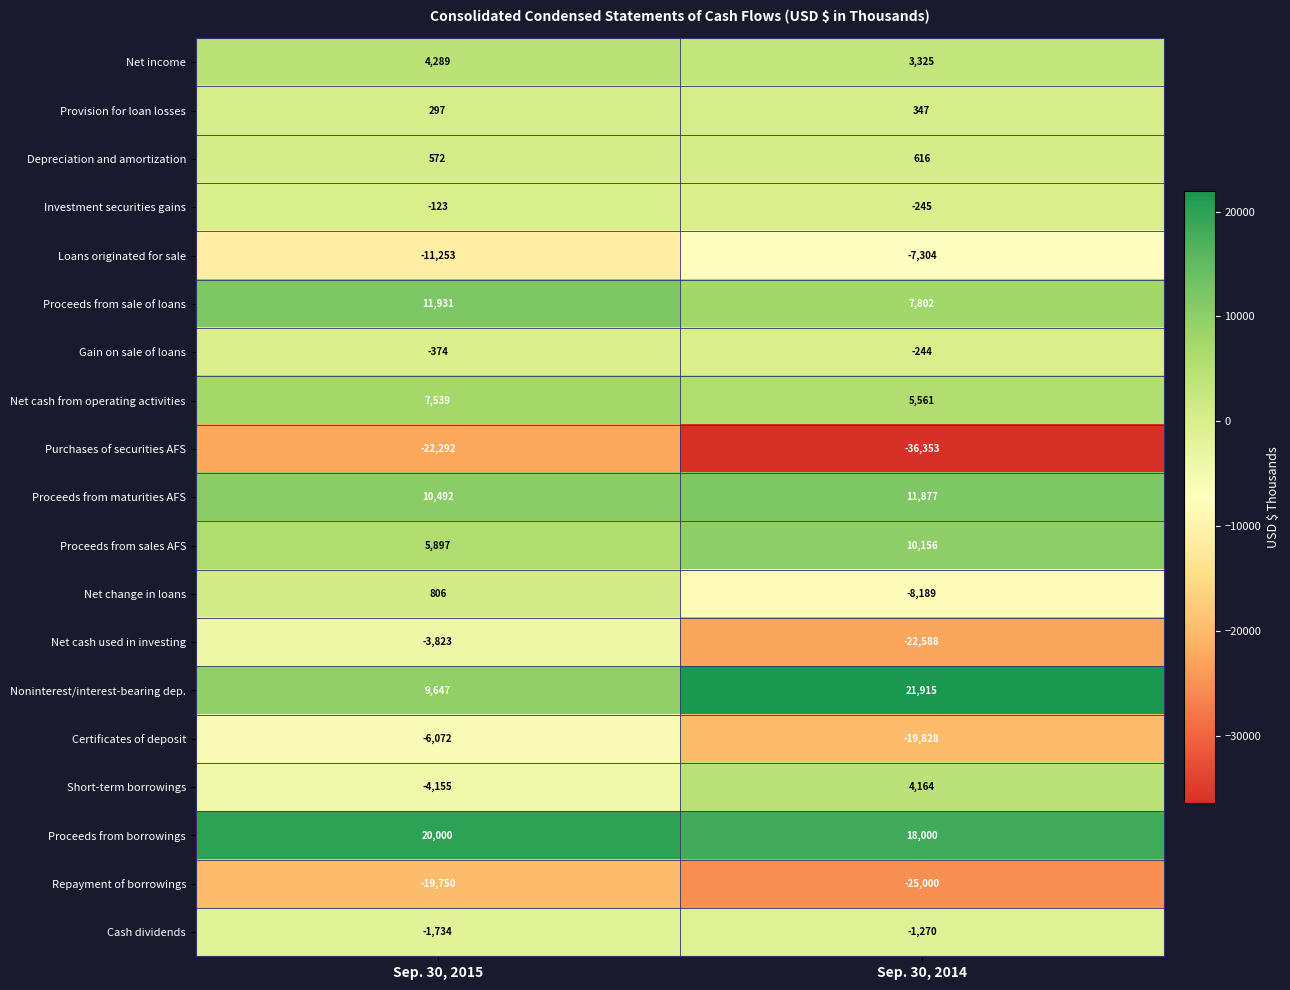

What is the spread (max minus min) of values at Sep. 30, 2014?

58268